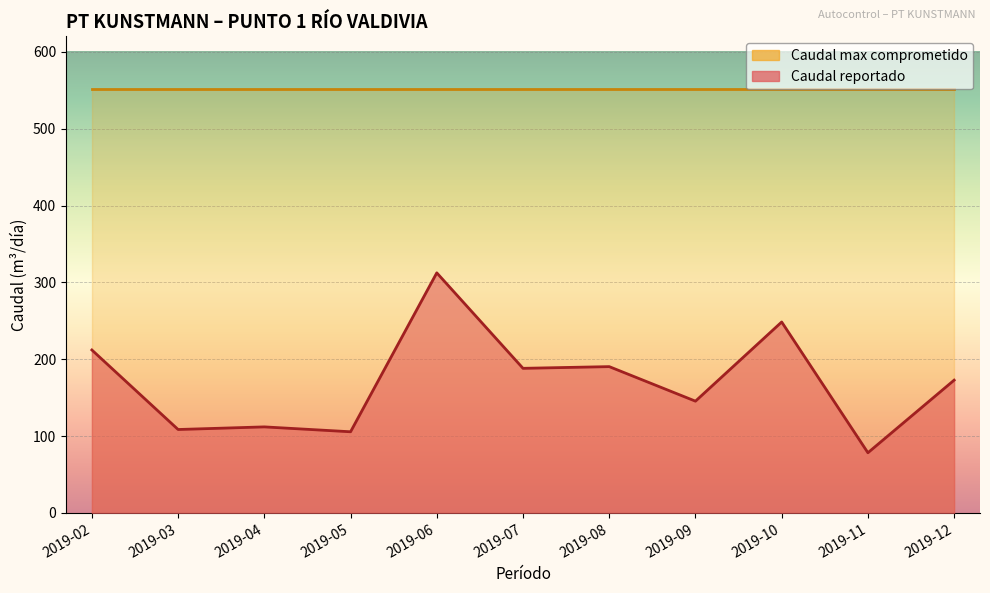

What is the difference between the maximum and second lowest values?

206.8